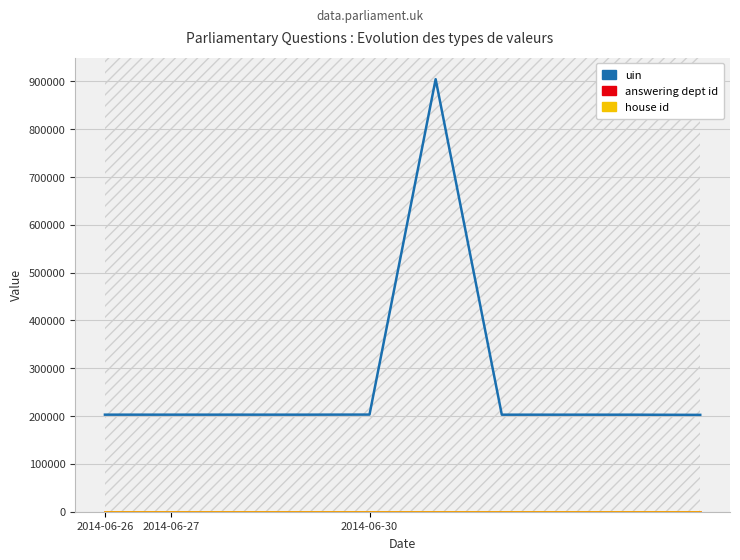

What is the difference between the maximum and minimum values in the uin series?

702074